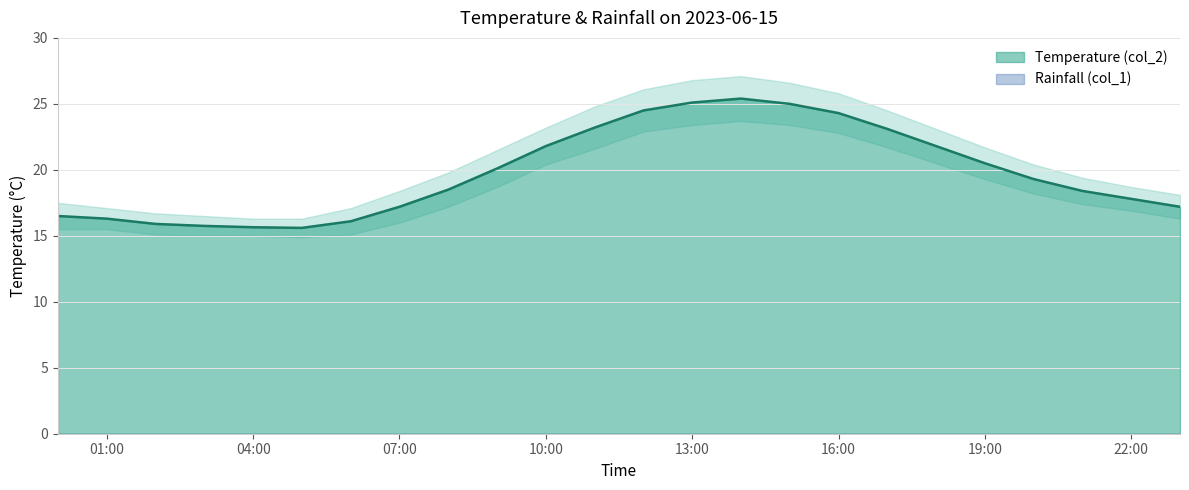

The chart shows a value of 27.1 at 2023/06/15 03:00:00. True or false?

False